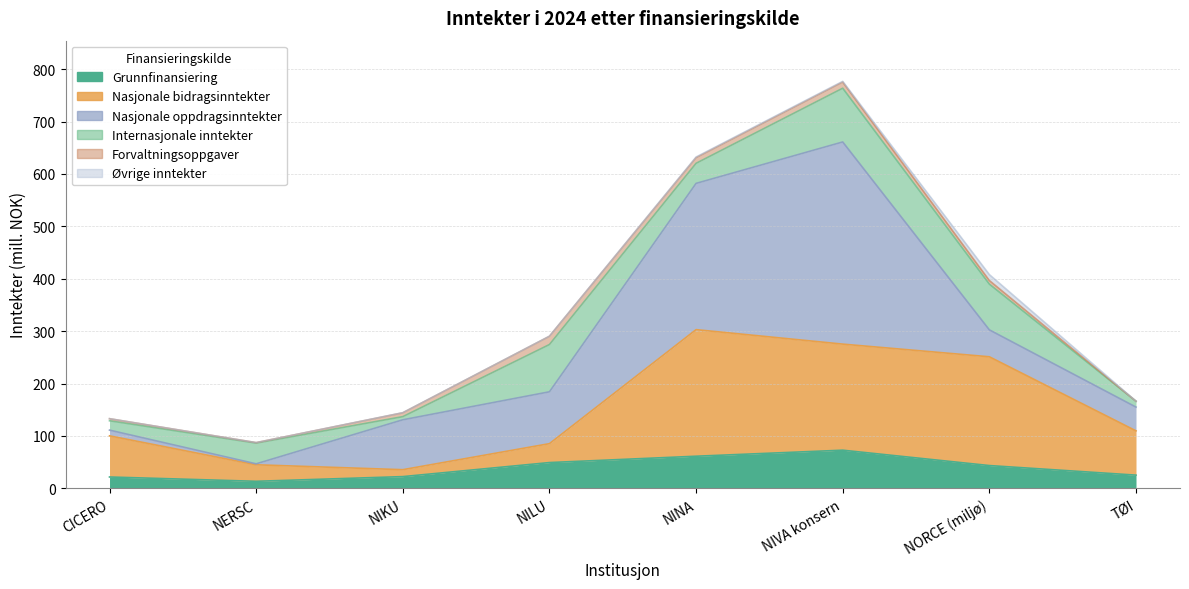

Which has a higher value, TØI or NORCE (miljø)?

NORCE (miljø)